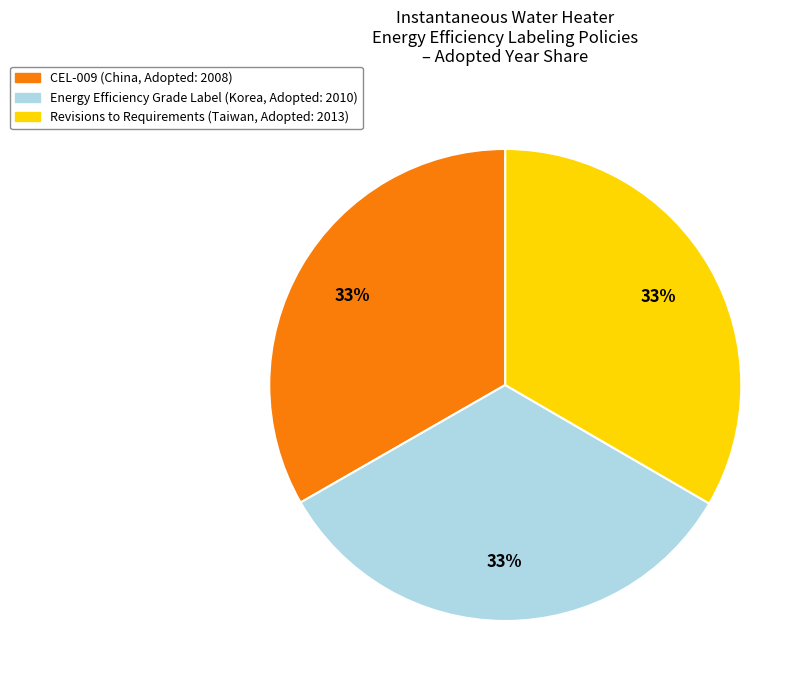

How many slices are in this pie chart?

3